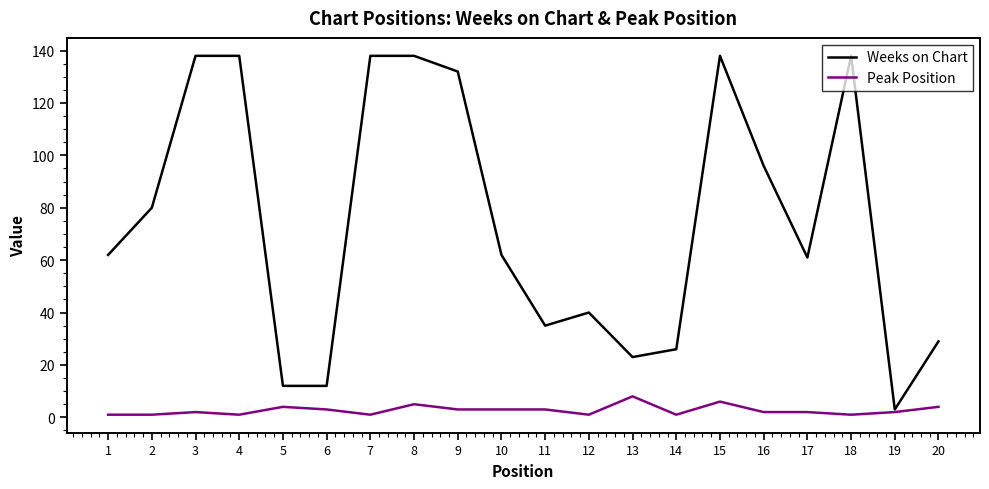

Count the number of categories in the chart.

20